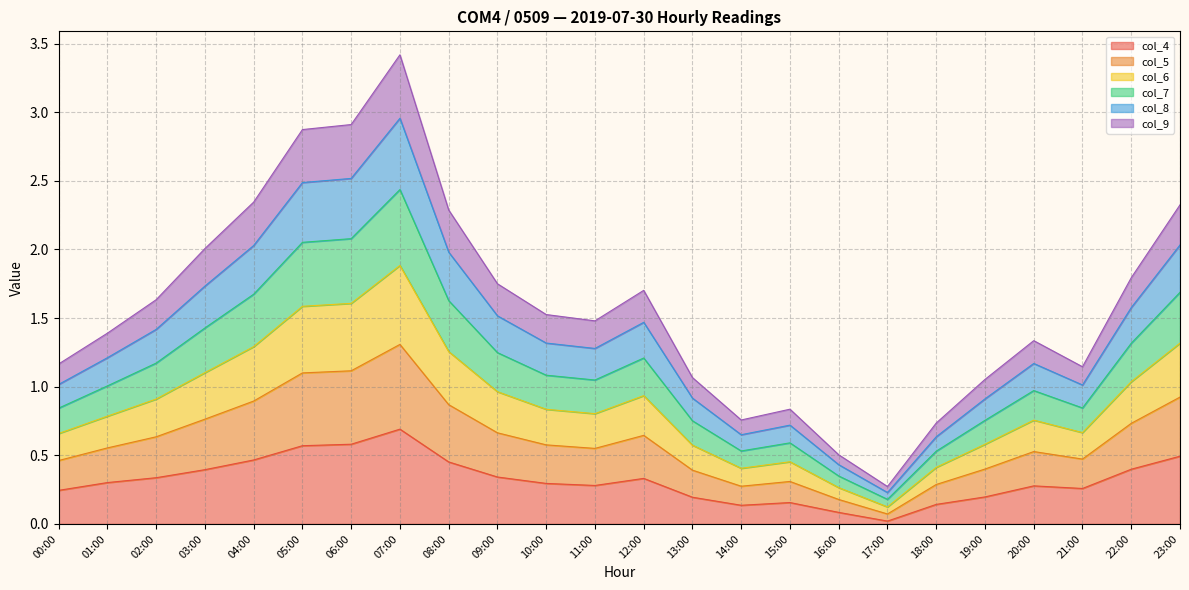

What is the total value across all series at 03:00?

2.0